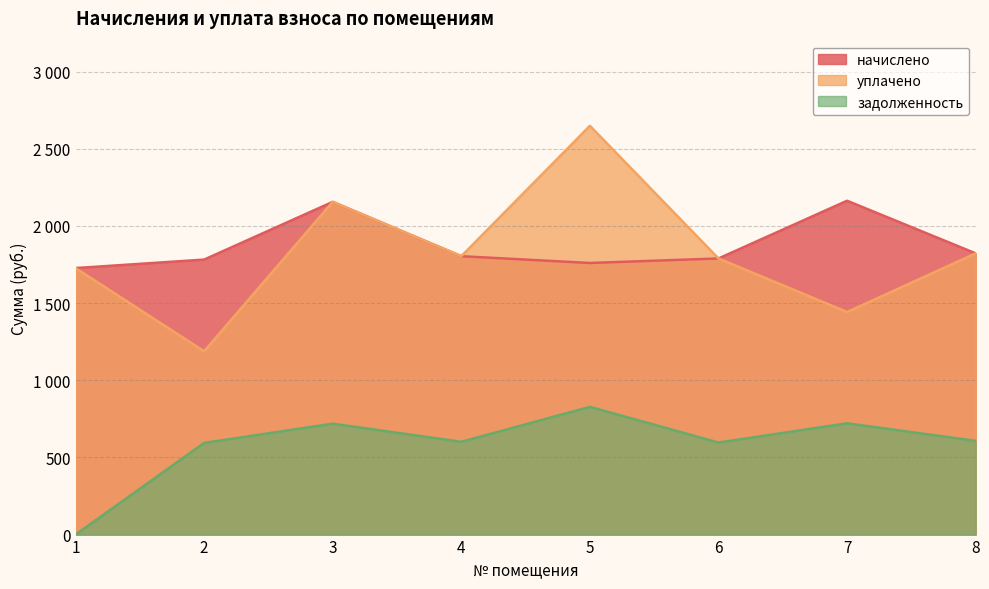

Rank the series at 6 from highest to lowest value.

начислено, уплачено, задолженность